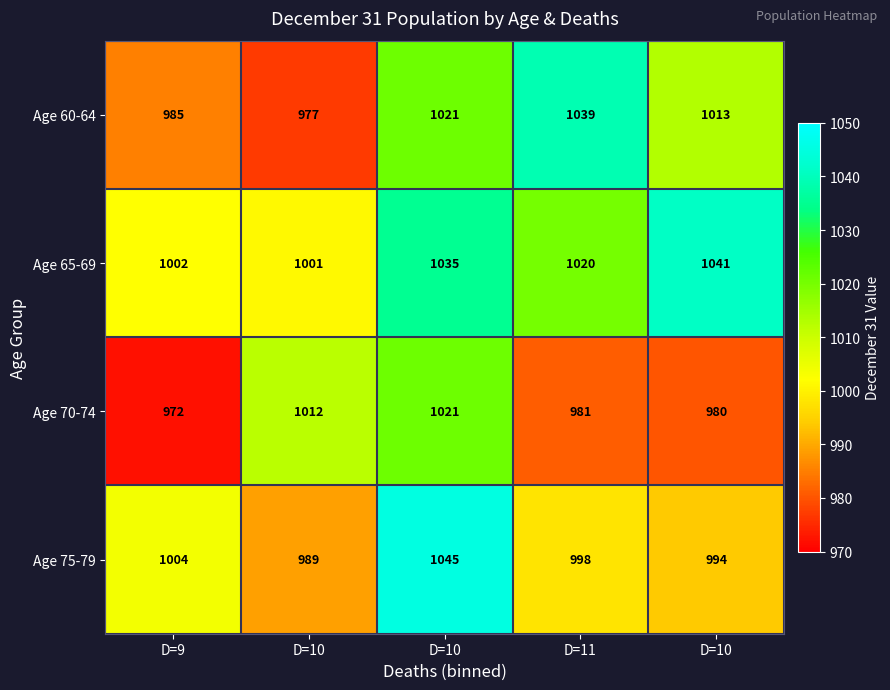

At how many categories does at least one series exceed 1025?

3